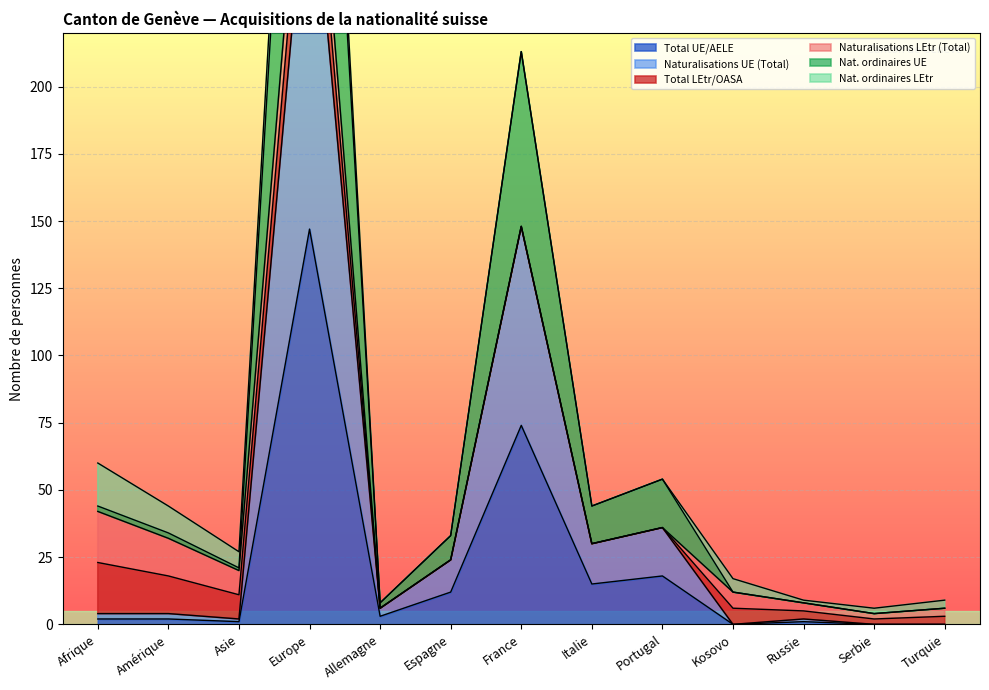

What is the label of the 11th point from the right?

Asie